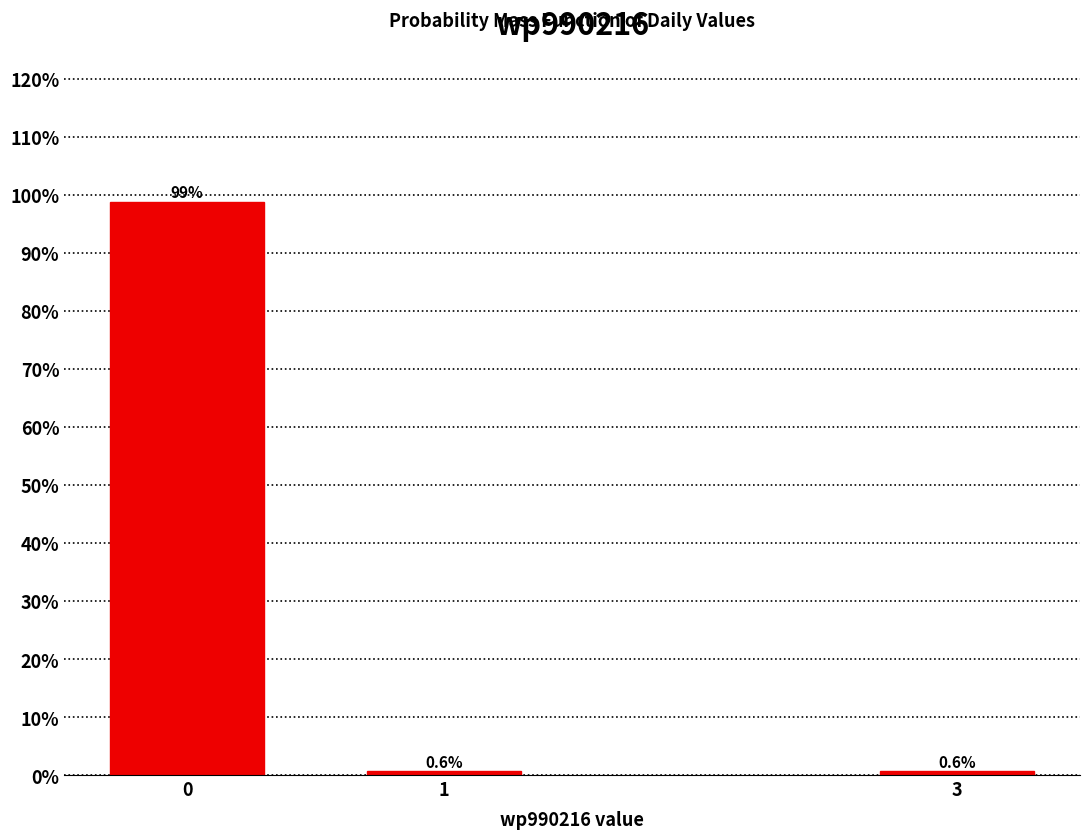

Reading left to right, transcribe all the data shown in this chart.

98.7	0.6	0.6